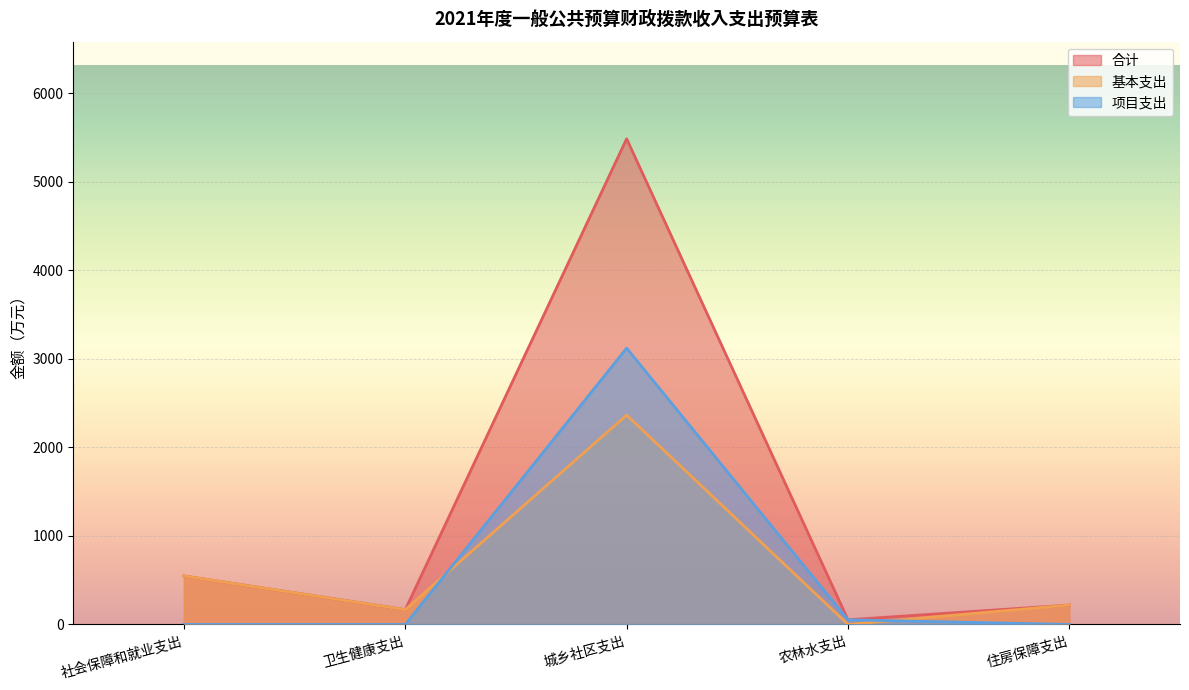

The 项目支出 series shows 5003.1 at 城乡社区支出. True or false?

False